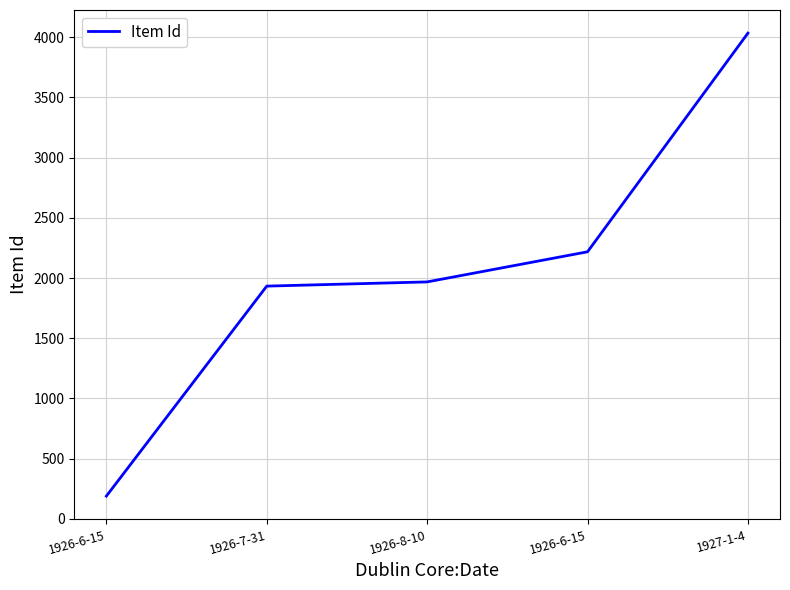

Count the number of categories in the chart.

5